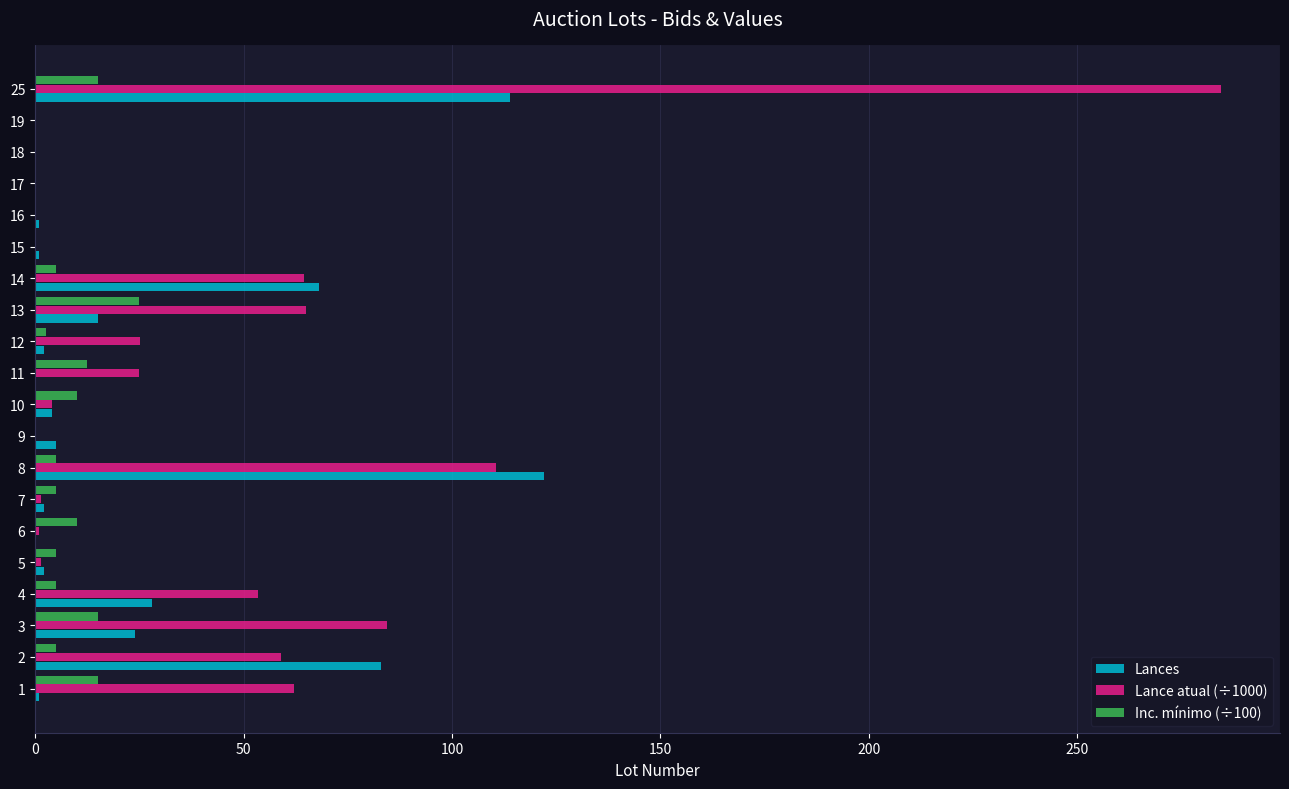

Which series changed the most between 14 and 15?

Lances